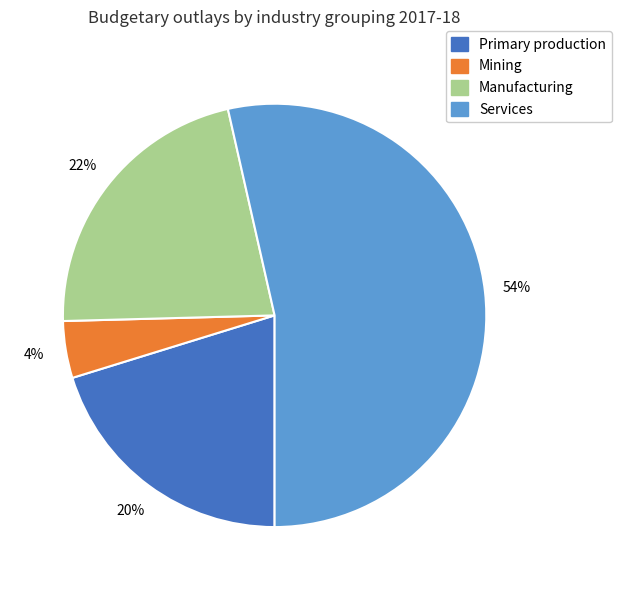

What percentage is the Primary production slice, to the nearest percent?

20%